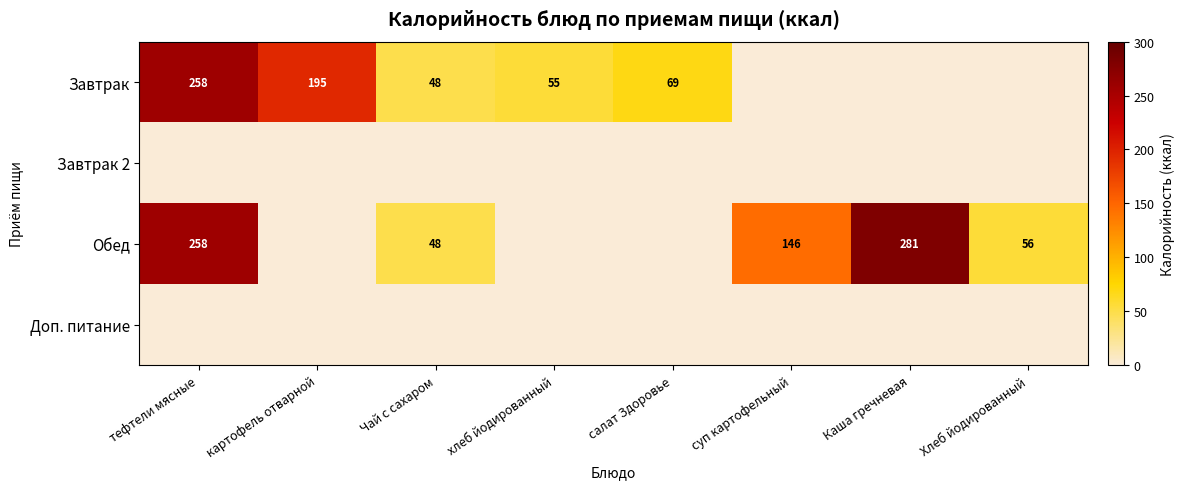

The Завтрак series shows 55 at хлеб йодированный. True or false?

True